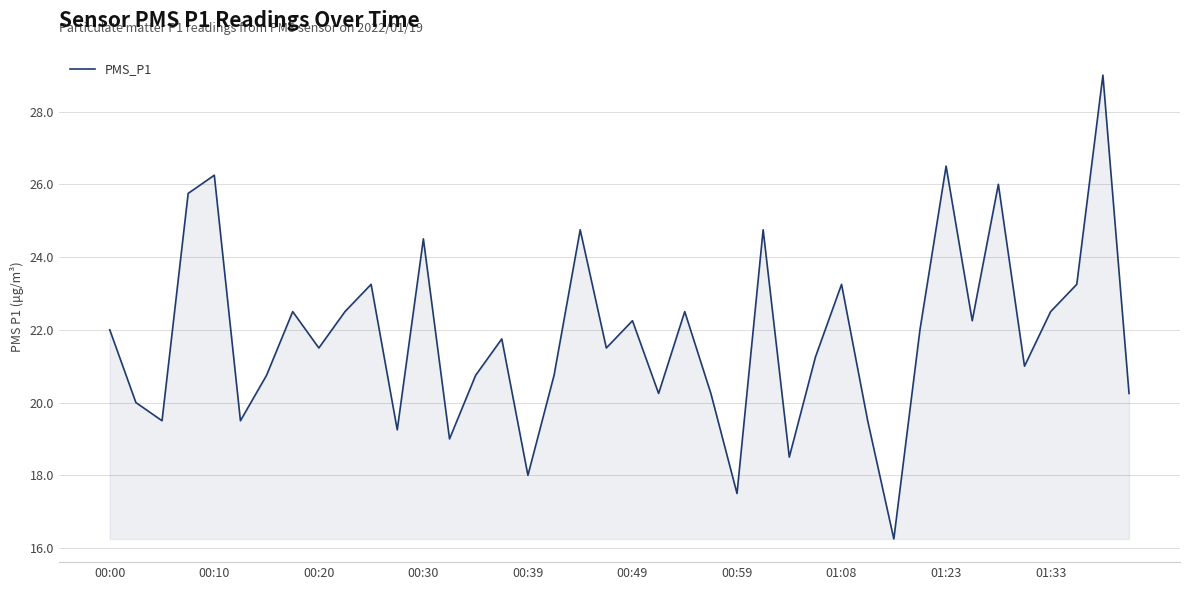

What is the difference between the values at 01:23 and 00:59?

9.0